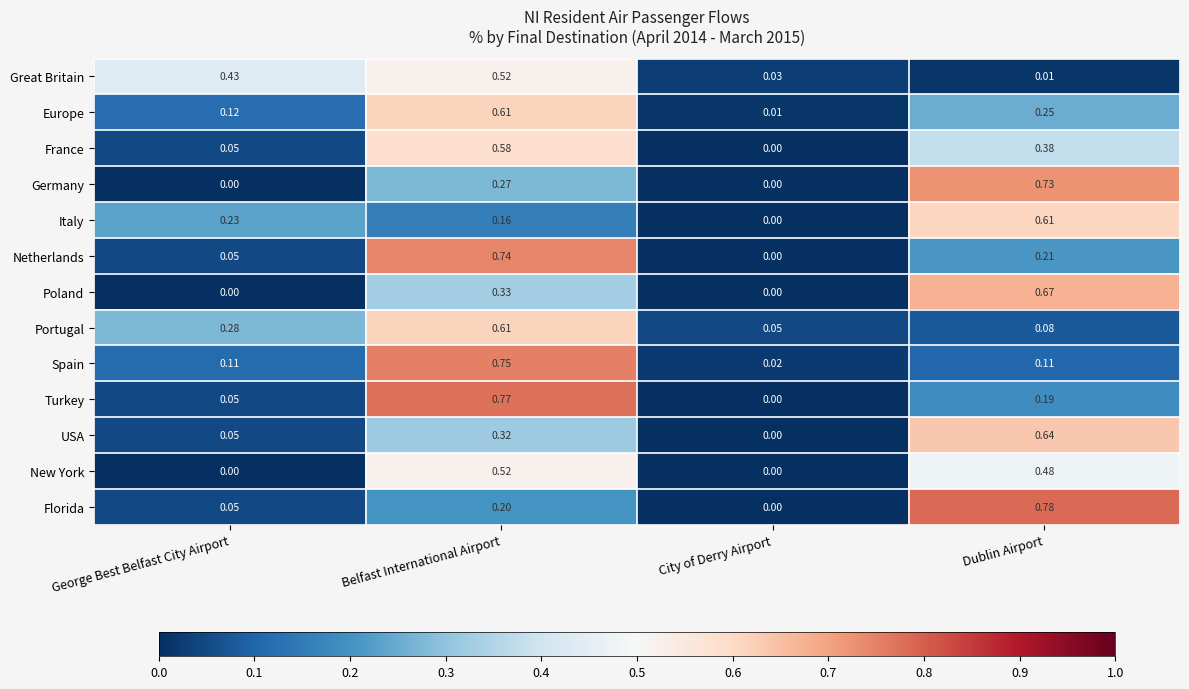

Which category has the lowest value in the Great Britain series?

Dublin Airport